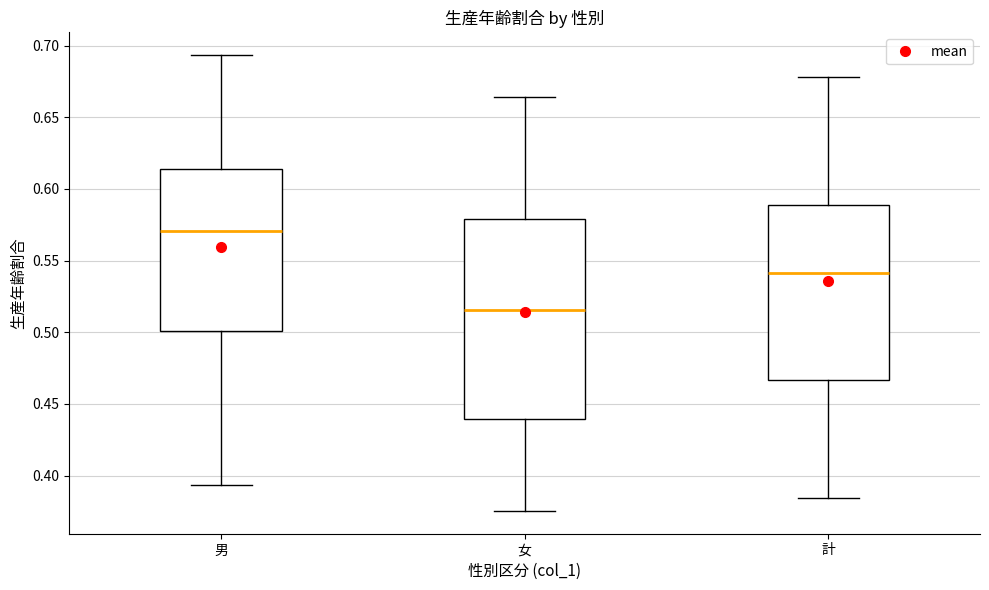

Which box has the lowest median line?

女